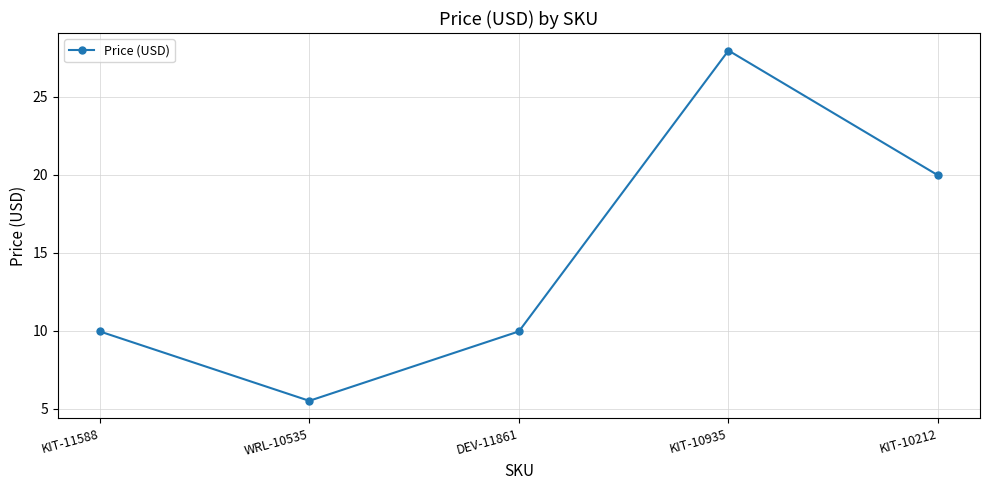

Is it true that the value at KIT-11588 is 9.9?

True